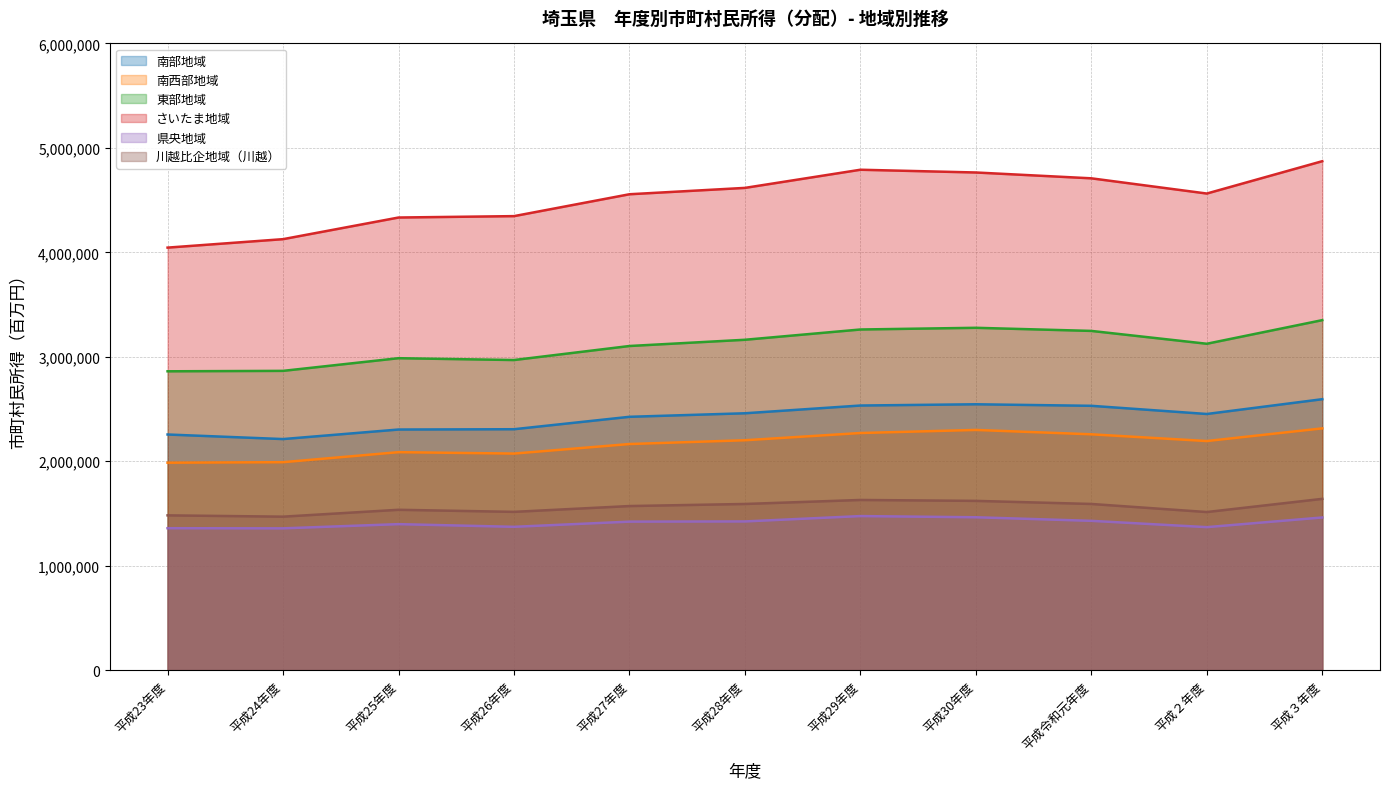

How many data points does each series have?

11